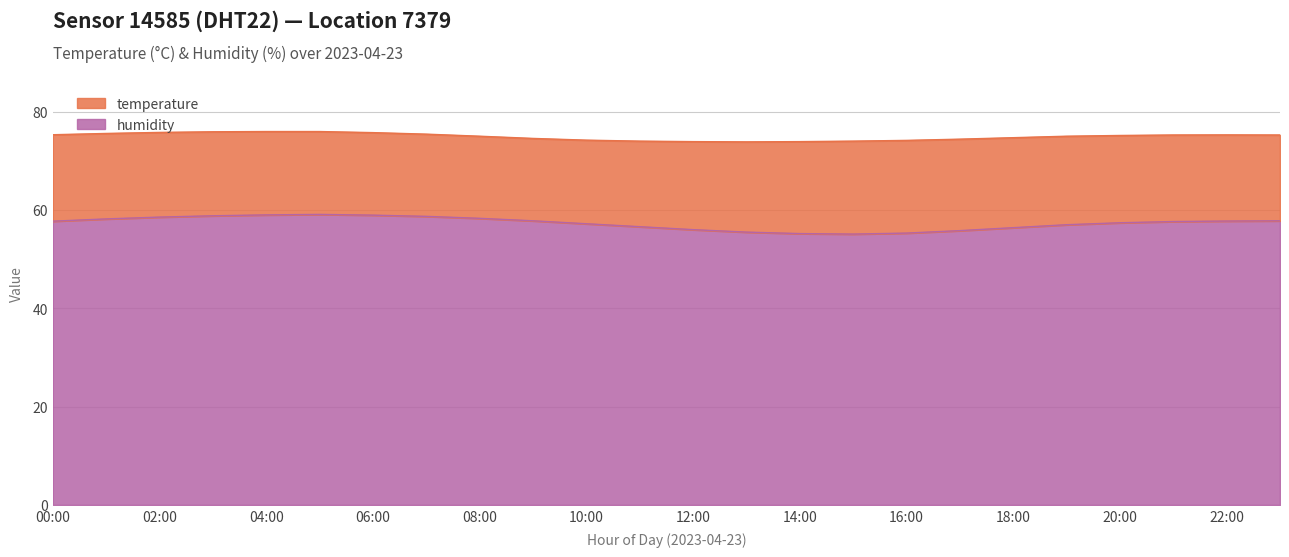

What is the difference between the maximum and minimum values?

4.0